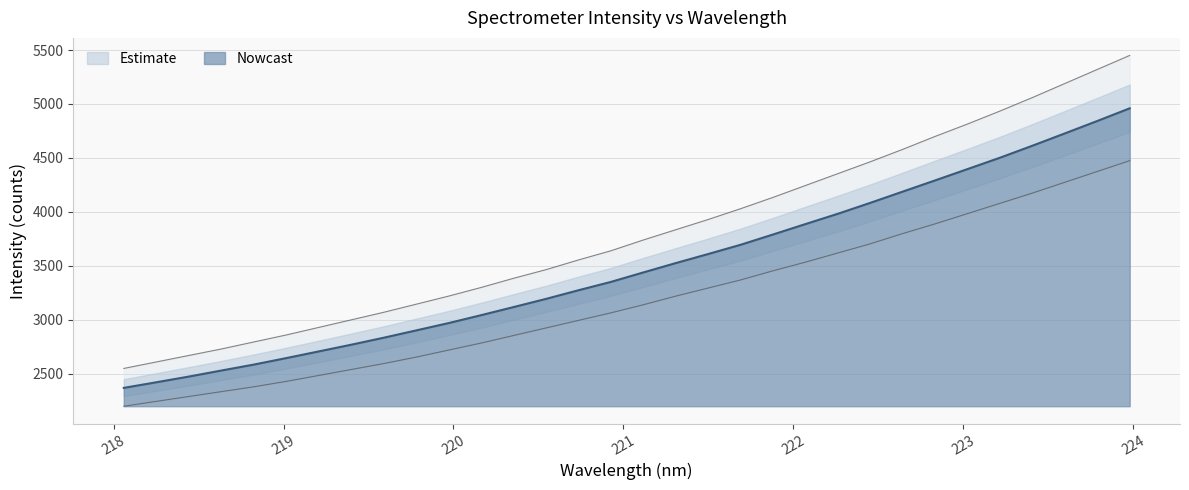

Count the number of values greater than 3439.

16